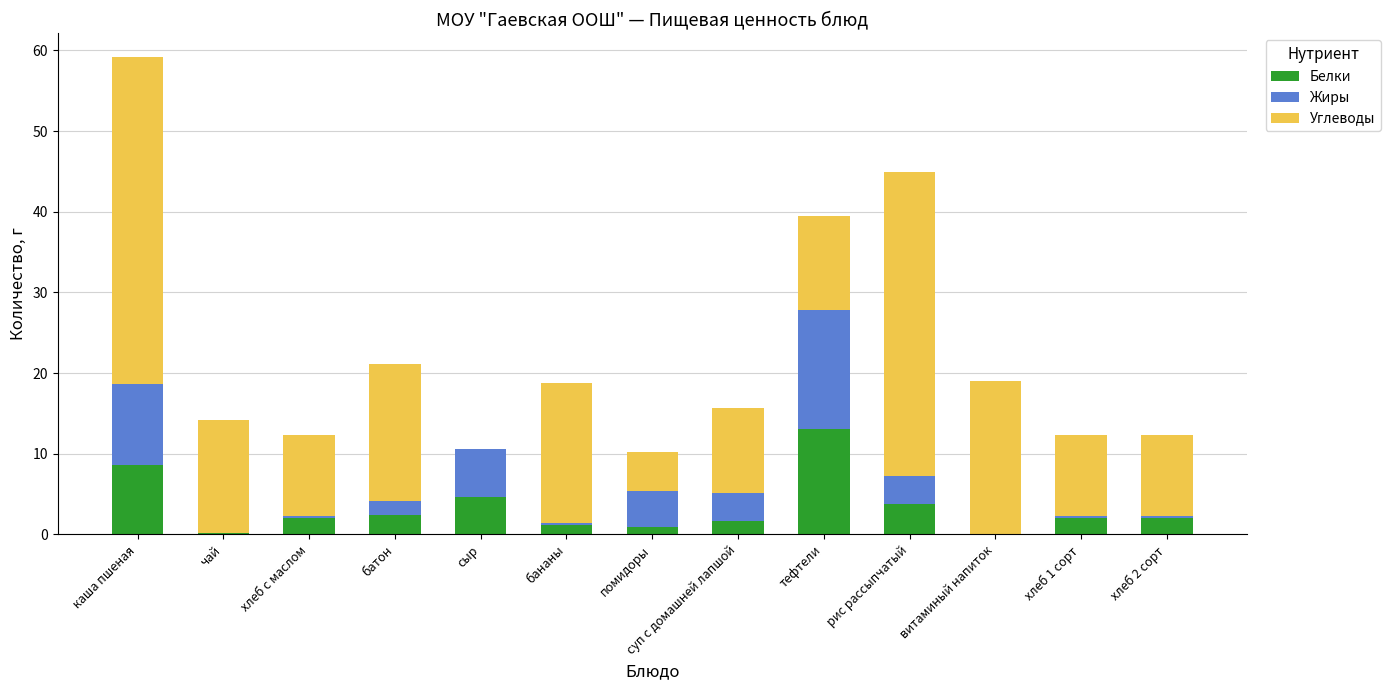

How many series are shown in this chart?

3